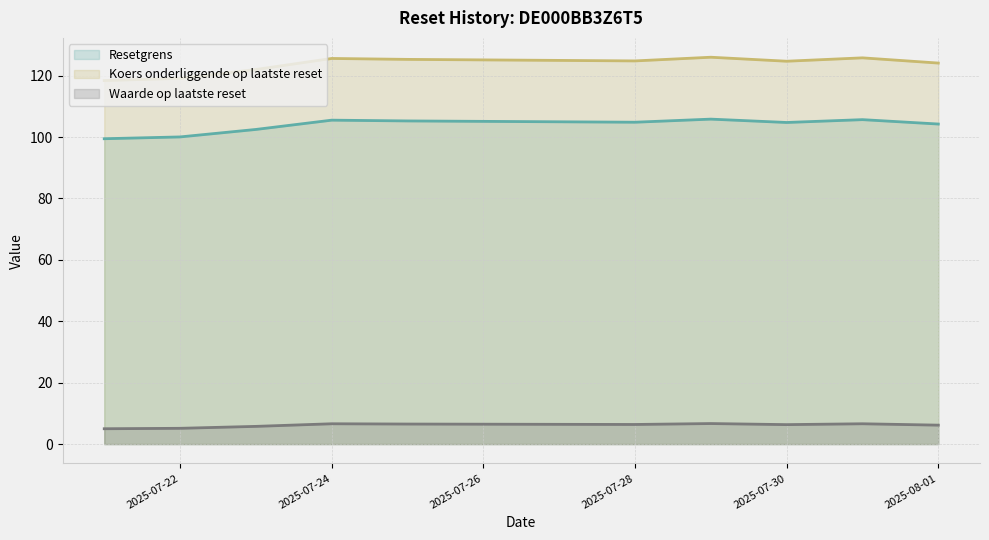

What is the spread (max minus min) of values at 2025-07-25?

118.8